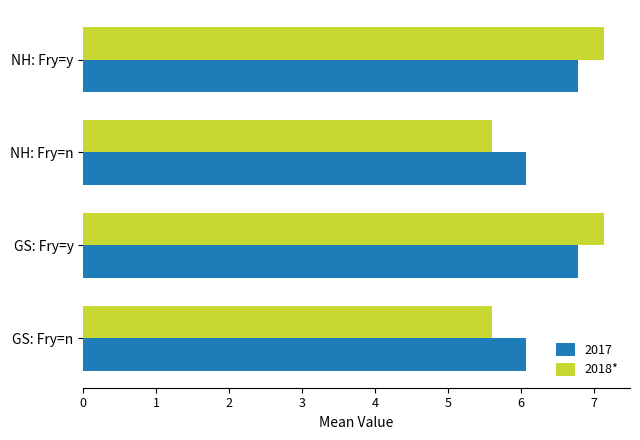

The value of 2018* at NH: Fry=y is 9.6. True or false?

False